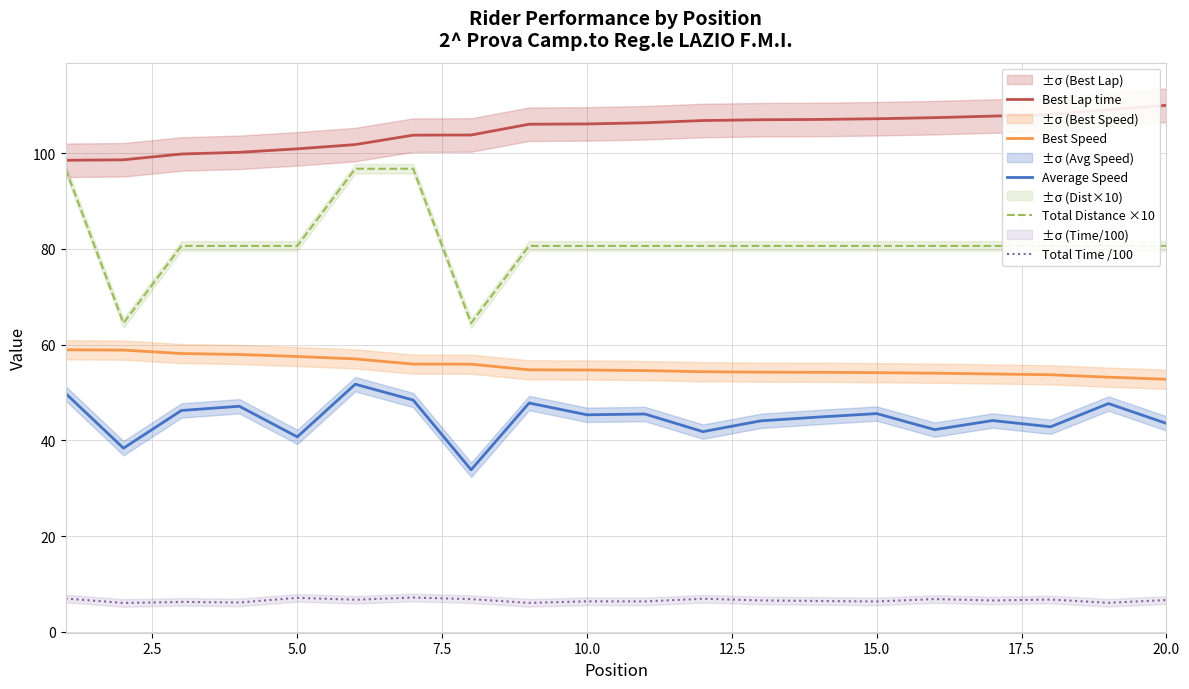

How many values in the Total Distance ×10 series are below 80?

2